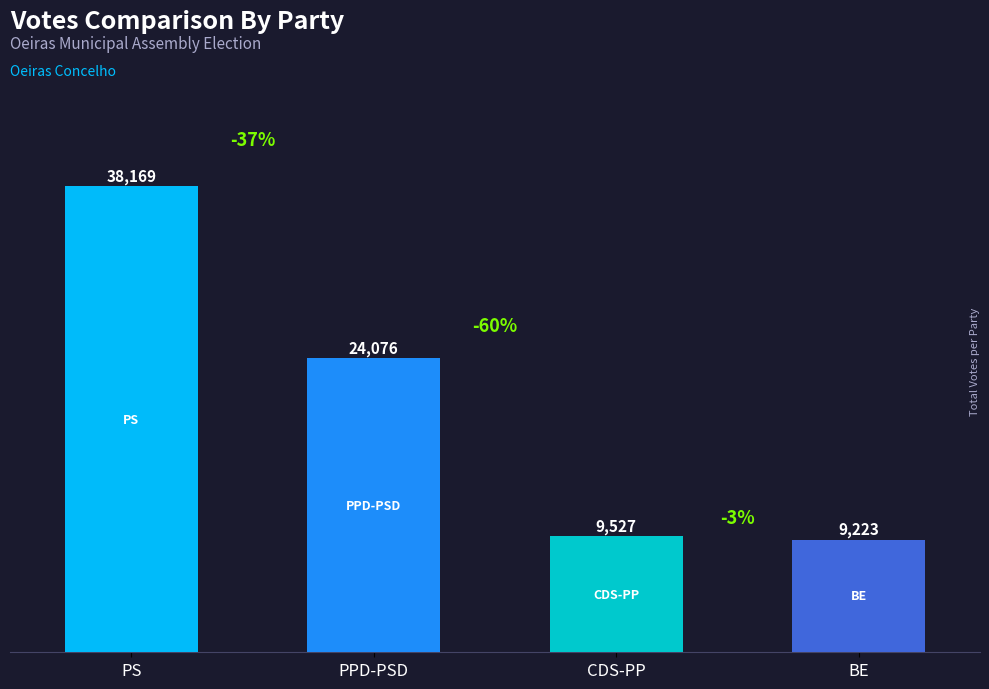

At how many categories does at least one series exceed 12799?

2